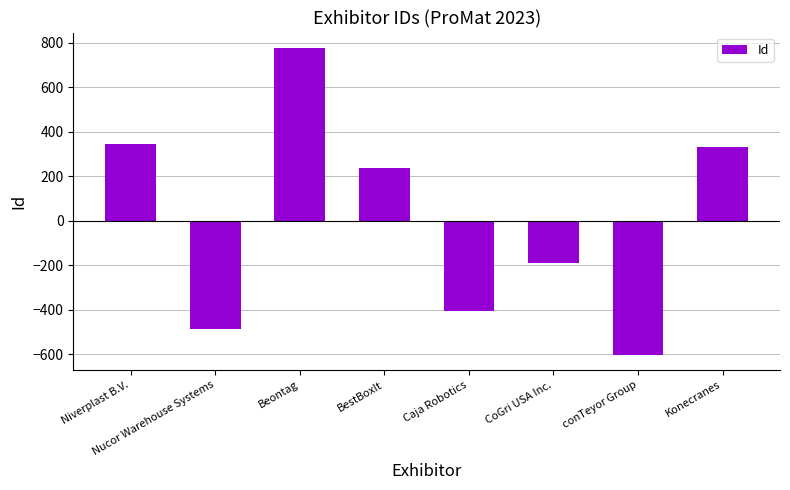

What is the change in value from Caja Robotics to Konecranes?

+739.0